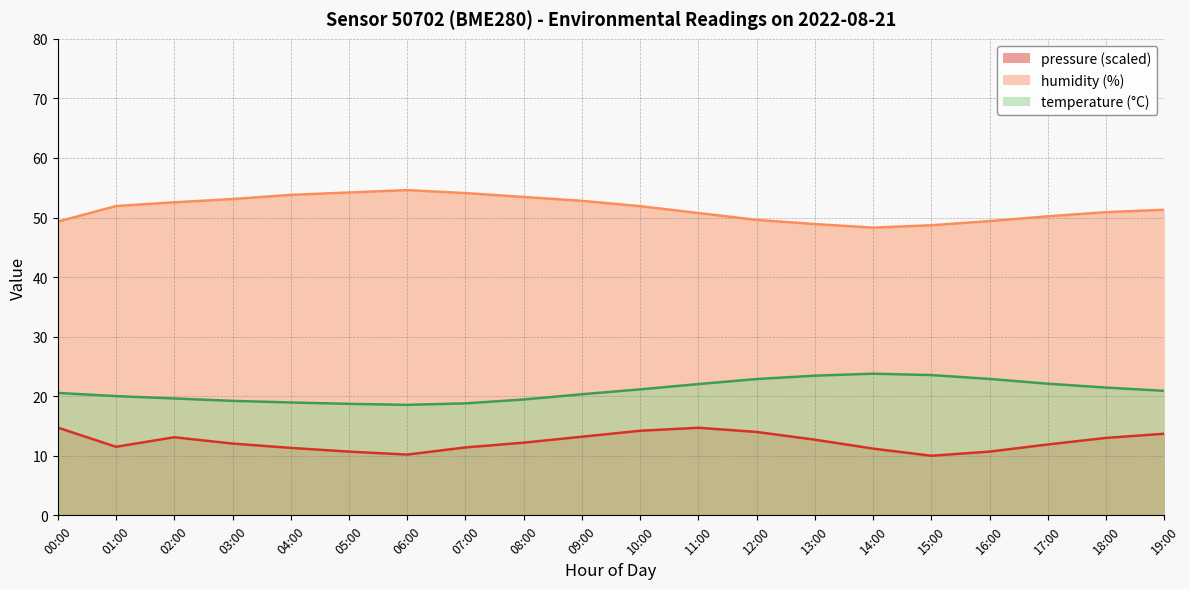

At which category does pressure_norm reach its first local peak?

02:00